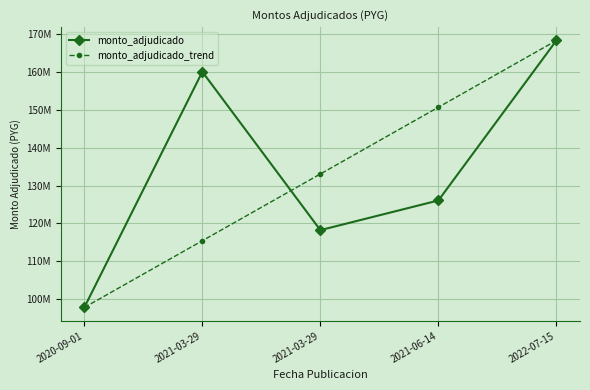

Reading right to left, what are all the values shown in this chart?

monto_adjudicado: 168271966.0	126071568.0	118242500.0	160020800.0	97838000.0
monto_adjudicado_trend: 168271966.0	150663474.5	133054983.0	115446491.5	97838000.0